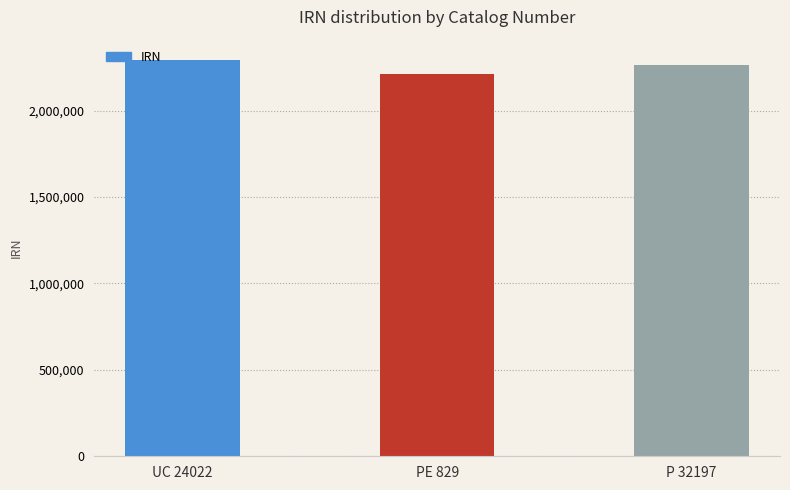

Reading left to right, extract all data points from this chart.

2296373	2212848	2266235